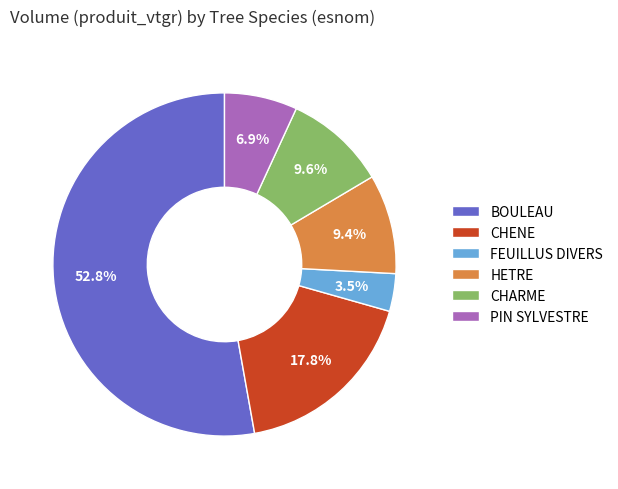

How many slices are in this pie chart?

6